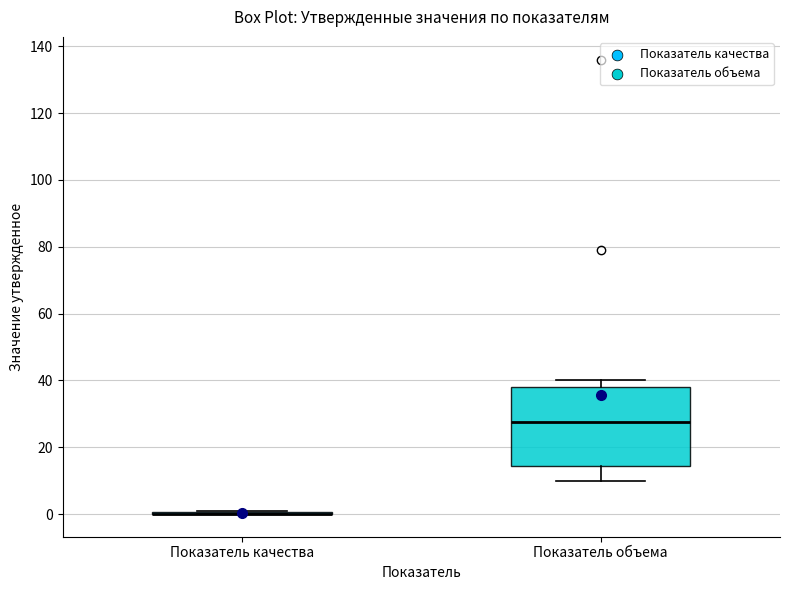

Which box is the tallest, from its lower edge to its upper edge?

Показатель объема